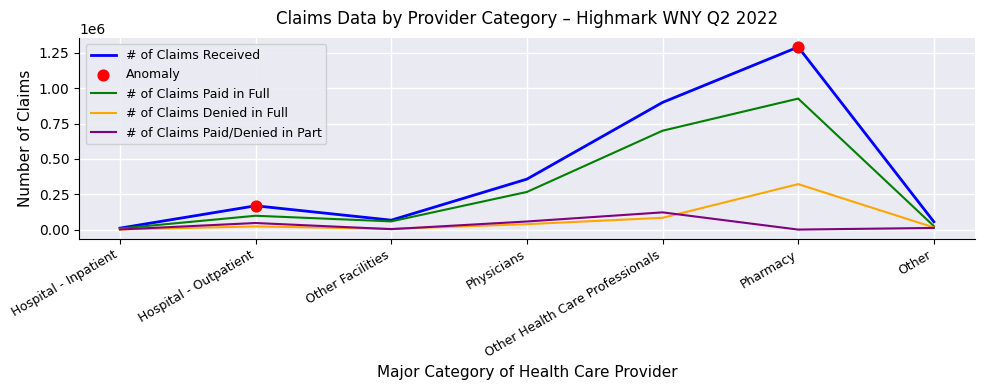

Which series has the largest total across all categories?

# of Claims Received